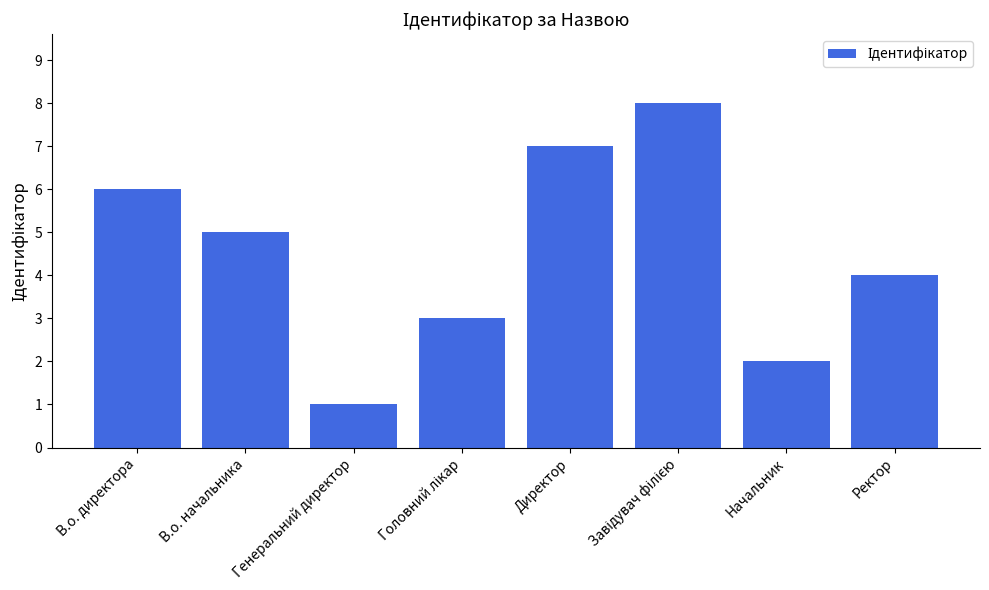

The value at В.о. директора is 6. True or false?

True